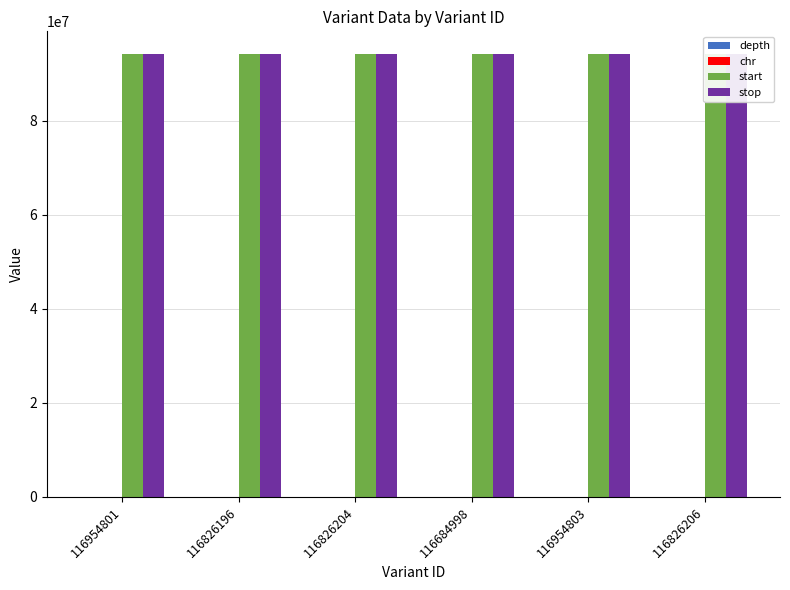

How many data points in stop are above 94267260?

2